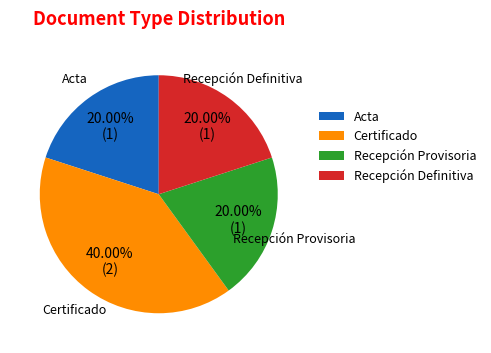

Is Recepción Provisoria the majority of the pie?

No